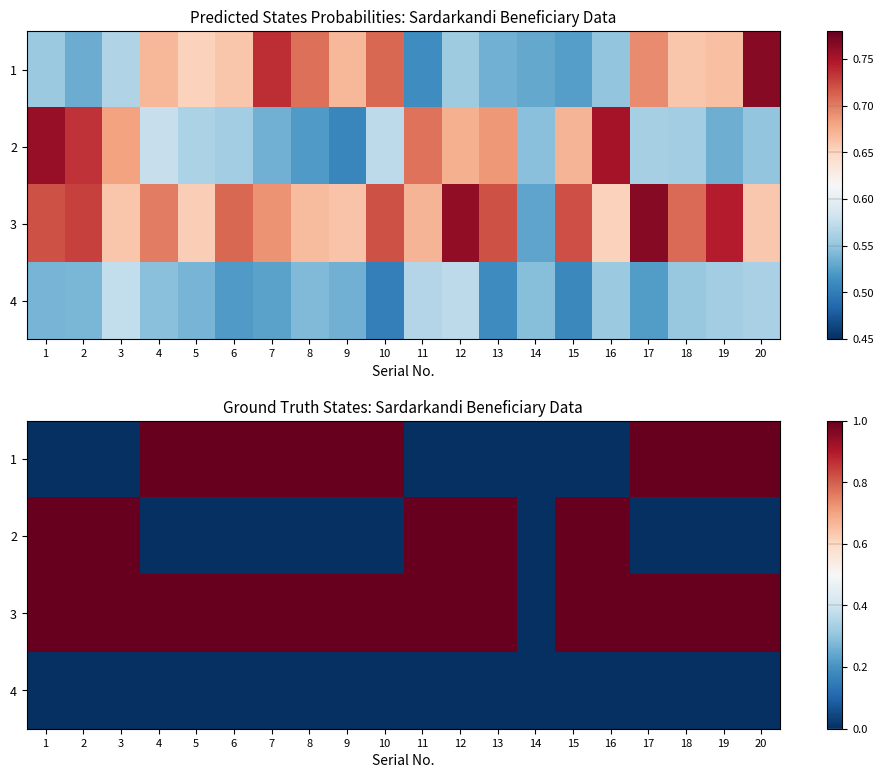

Which has a higher value, 8 or 15?

8